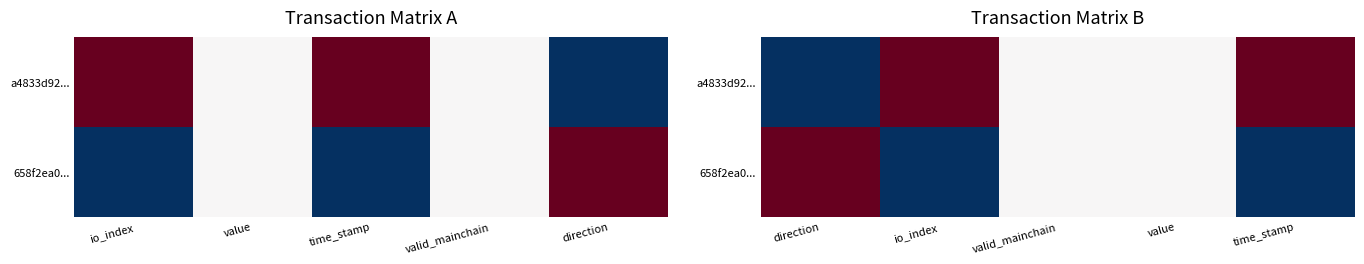

At which category does the chart reach its peak across all series?

io_index